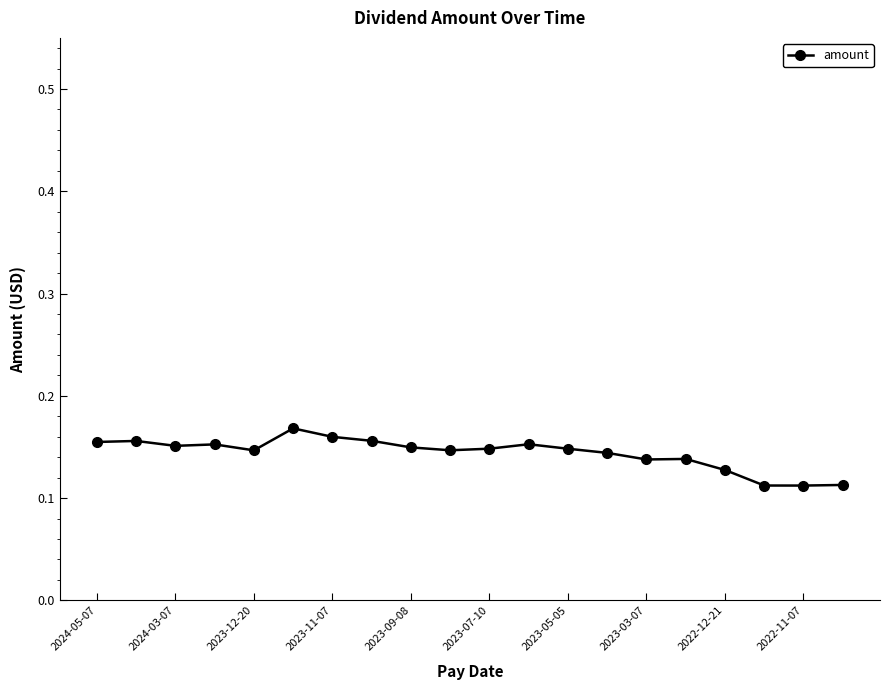

True or false: there are more than 2 points higher than both neighbors.

True